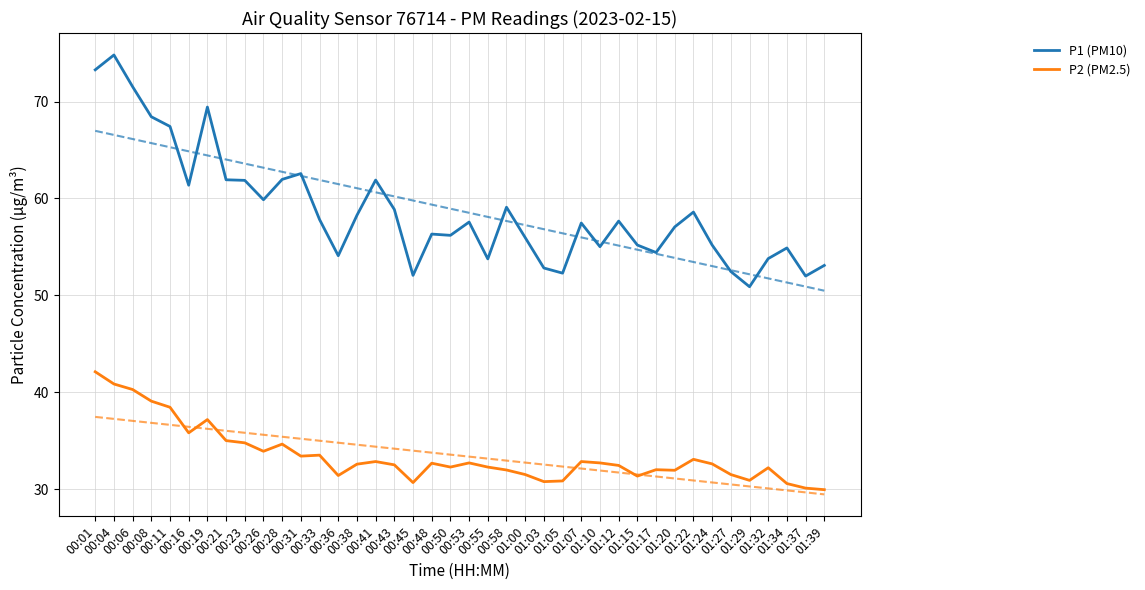

What is the sum of all P2 (PM2.5) values?

1339.2